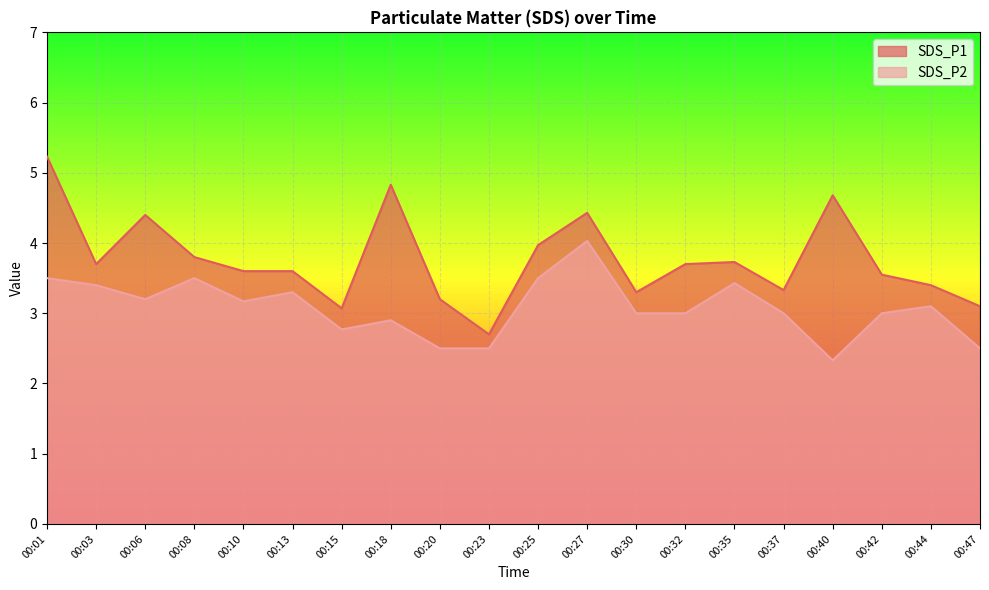

Where is the first local maximum for SDS_P2?

00:08